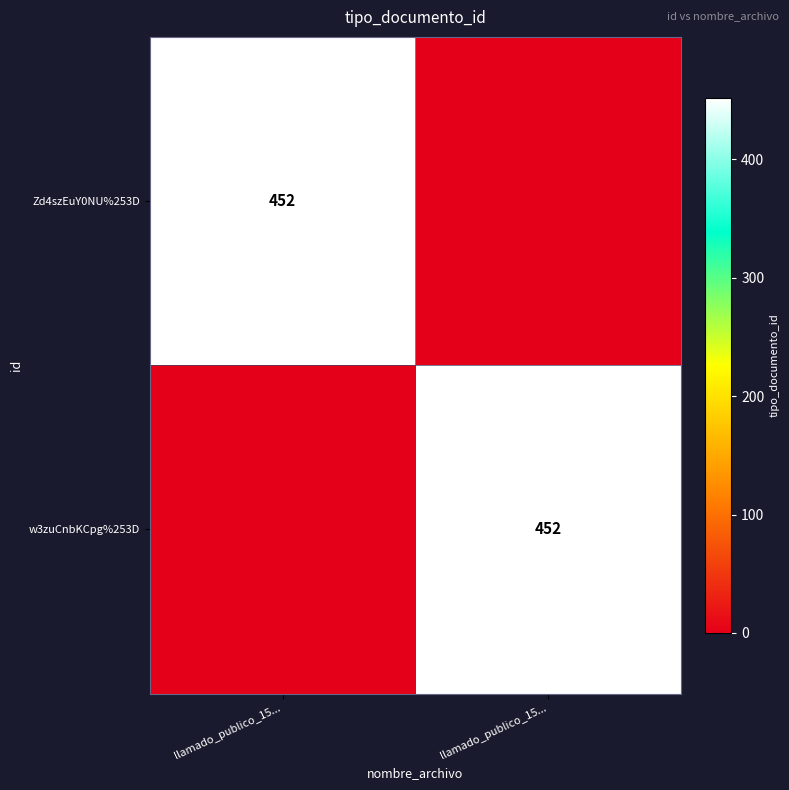

Which category has the highest value across all series?

llamado_publico_15...